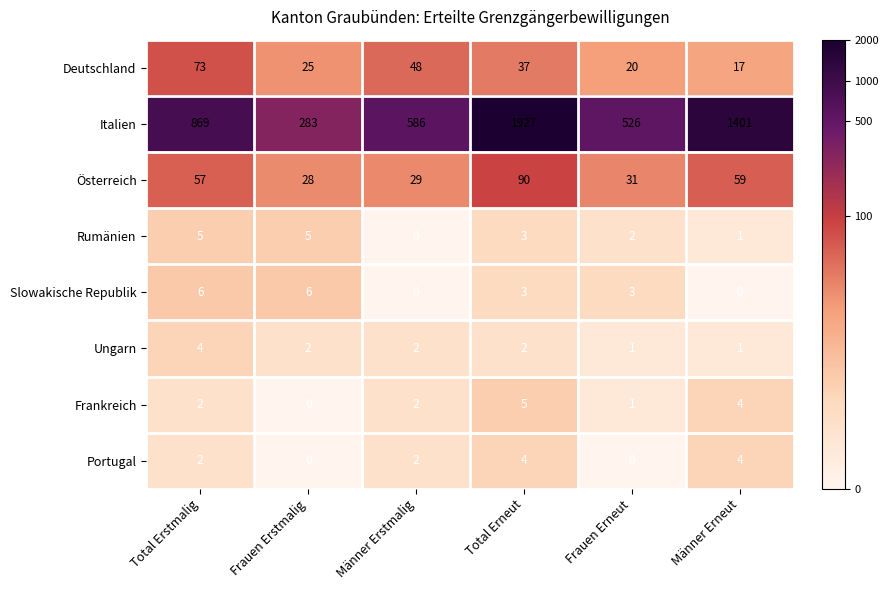

Count the Slowakische Republik values in the range 0 to 6.

6